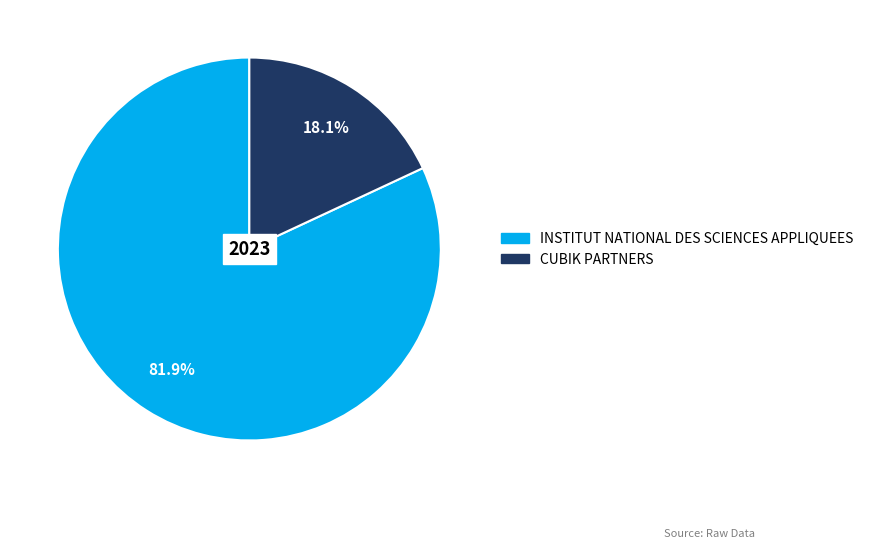

Which slice is the smallest?

CUBIK PARTNERS